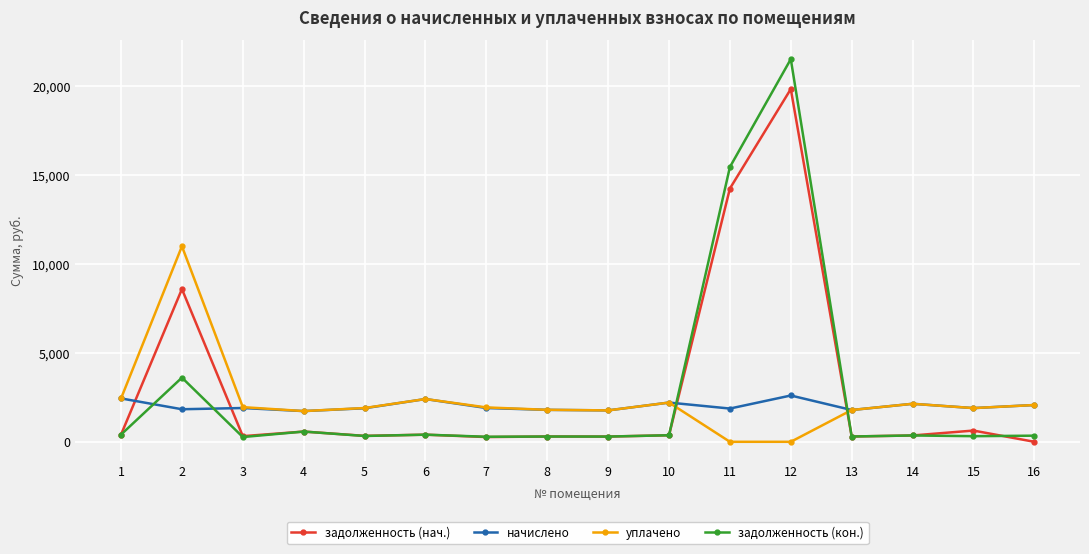

At which label does начислено first exceed 1900?

1